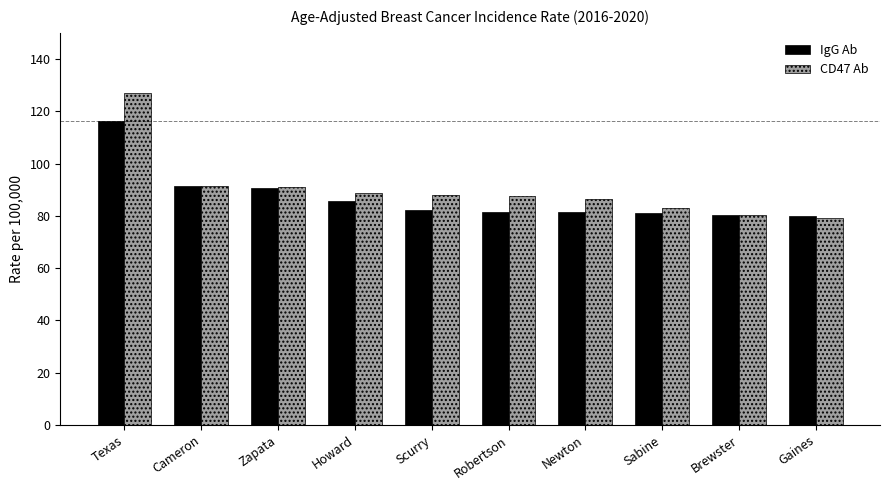

Which category has the highest value in the IgG Ab series?

Texas